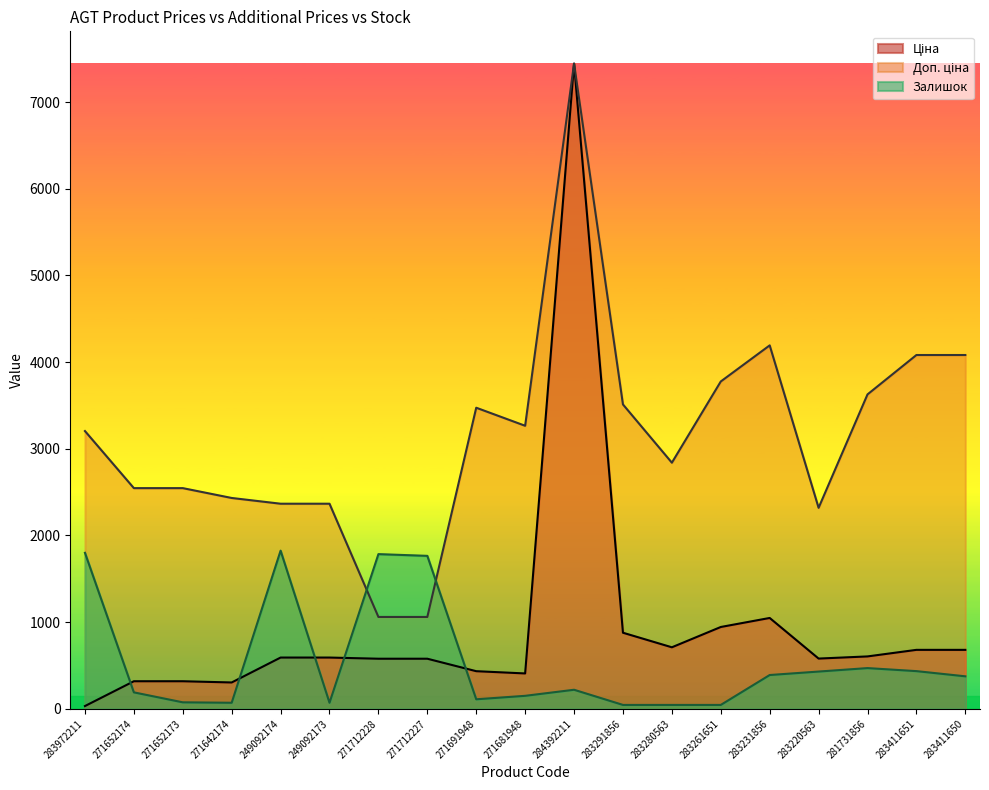

At which category is the sum across all series the highest?

284392211